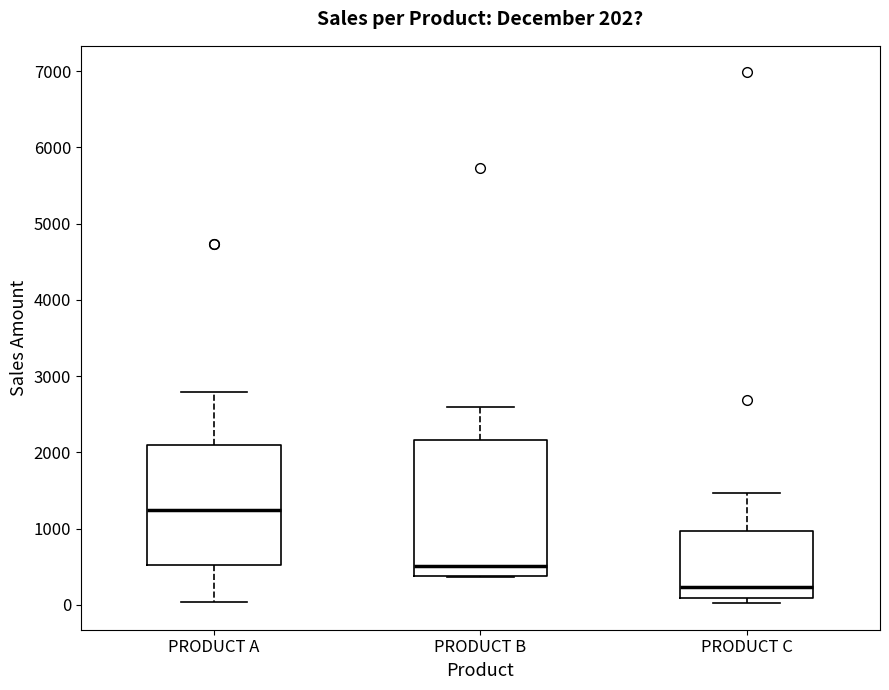

Which box's median line is the lowest?

PRODUCT C